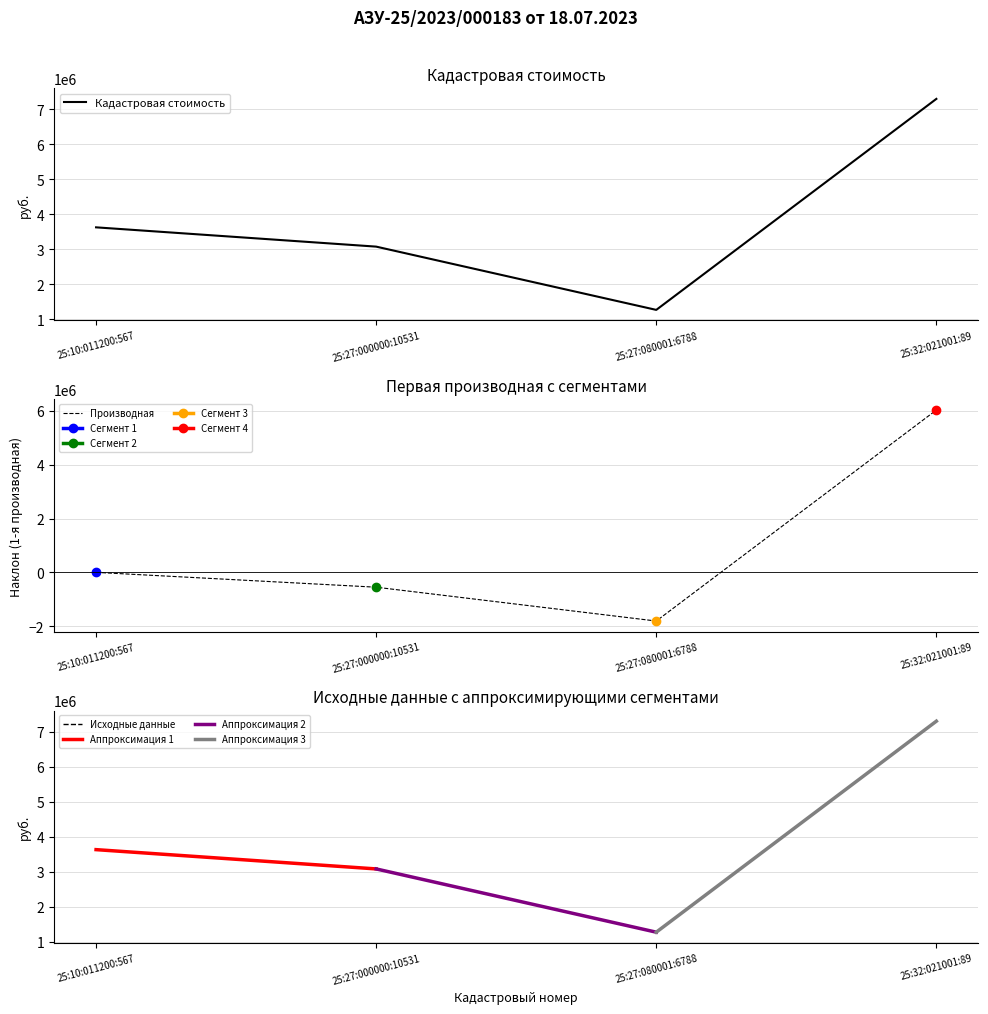

The chart shows a value of 5250621.8 at 25:27:000000:10531. True or false?

False